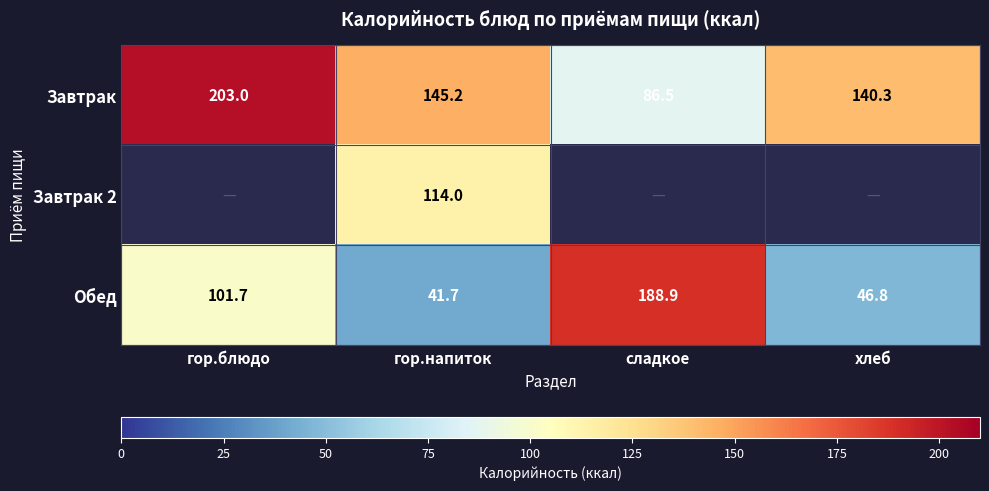

The Обед series shows 46.8 at хлеб. True or false?

True